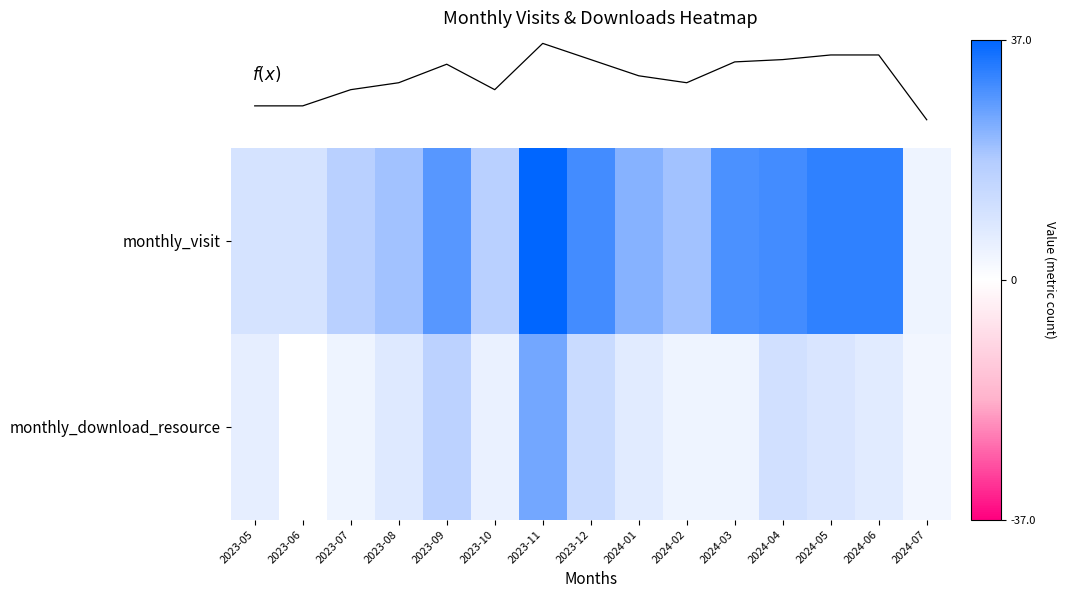

Which category has the highest value across all series?

2023-11